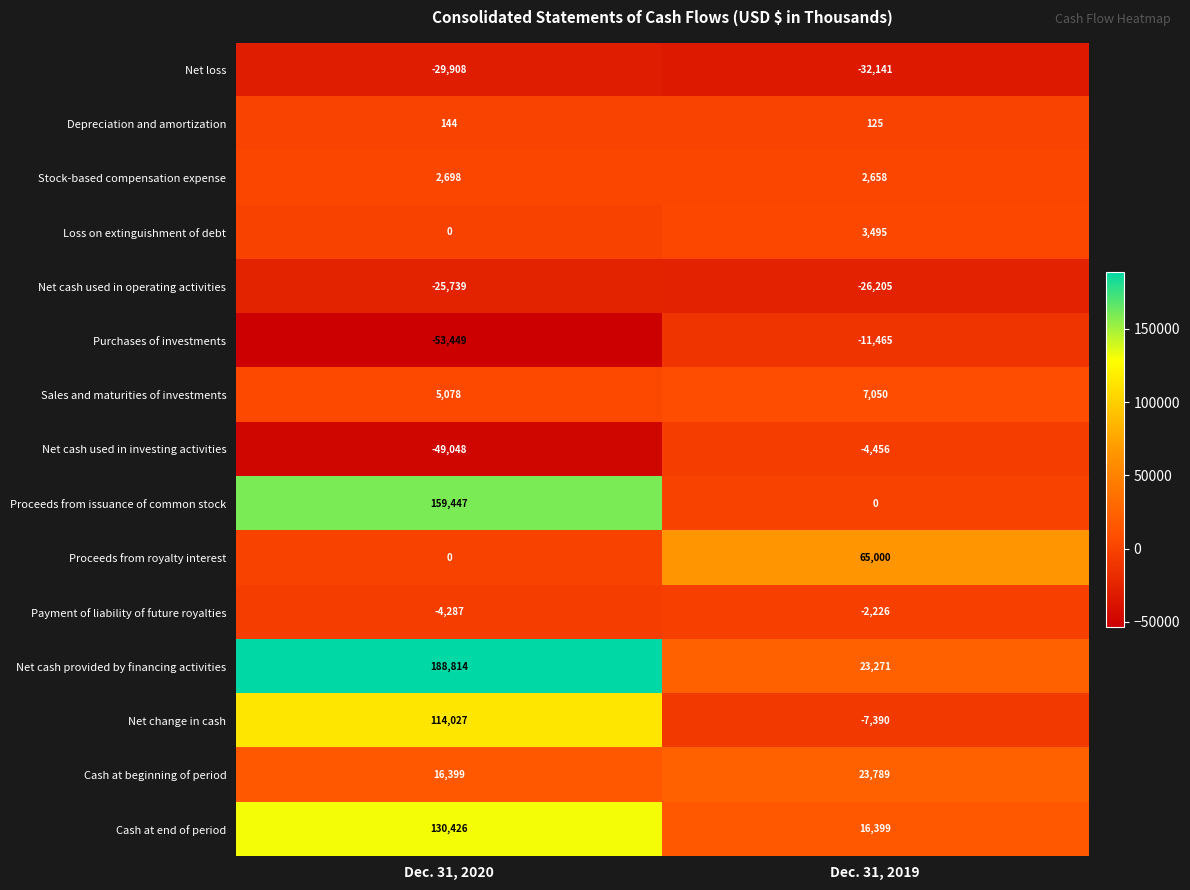

What is the total value across all series at Dec. 31, 2019?

57904